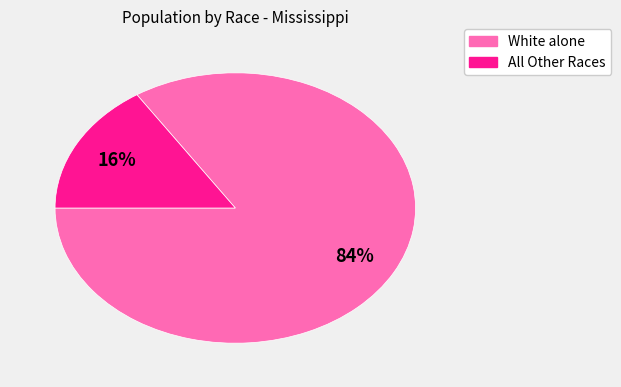

To the nearest percent, what is the average slice percentage?

50%